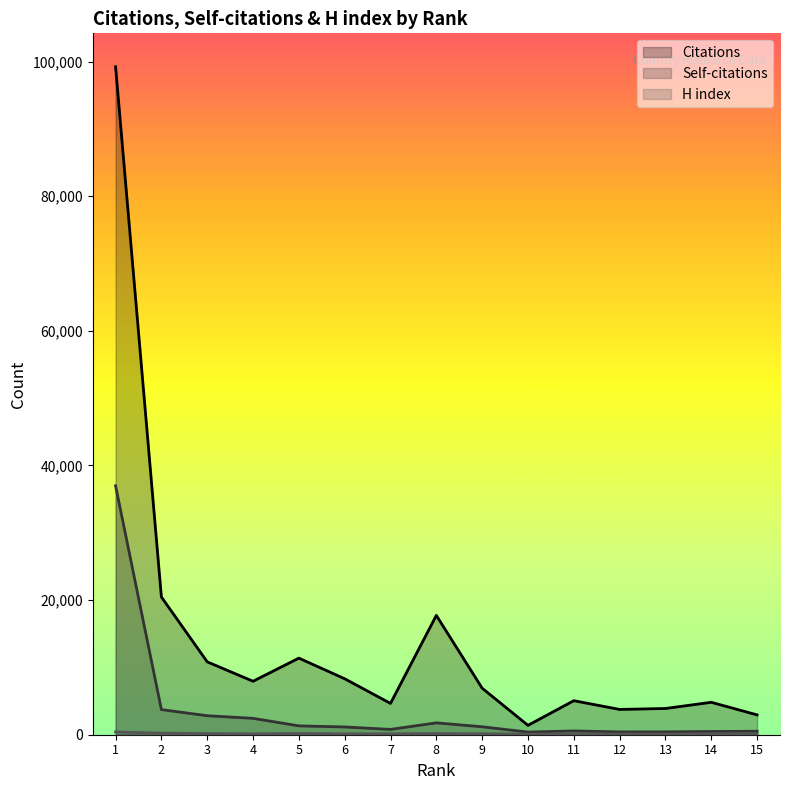

How many lines are shown in the chart?

3